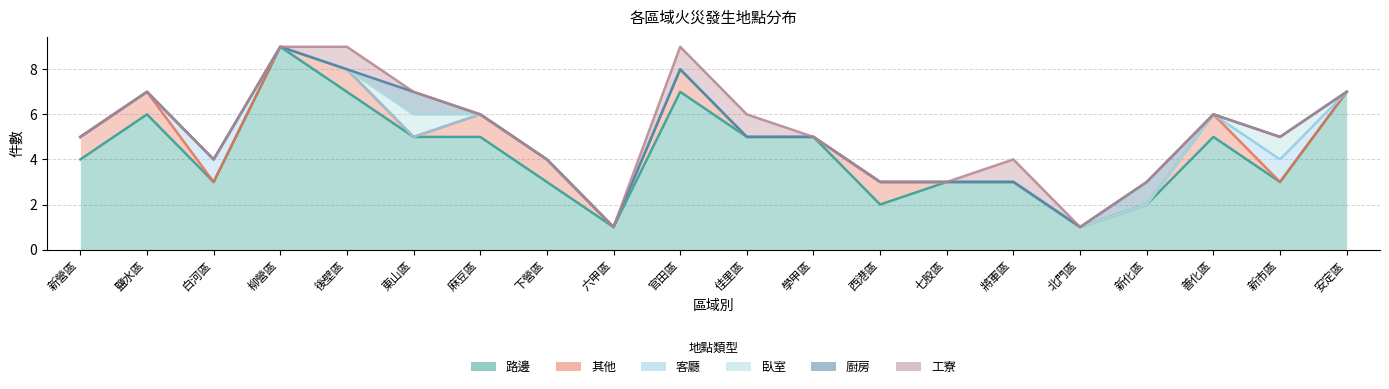

Which label corresponds to the largest value in the chart?

柳營區